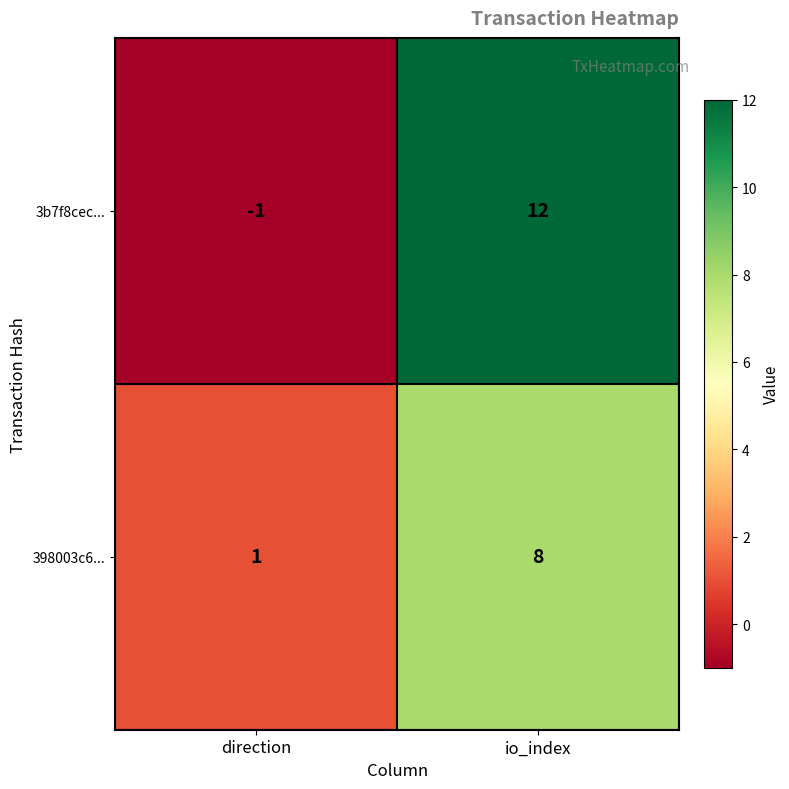

What is the sum of all 398003c6... values?

9